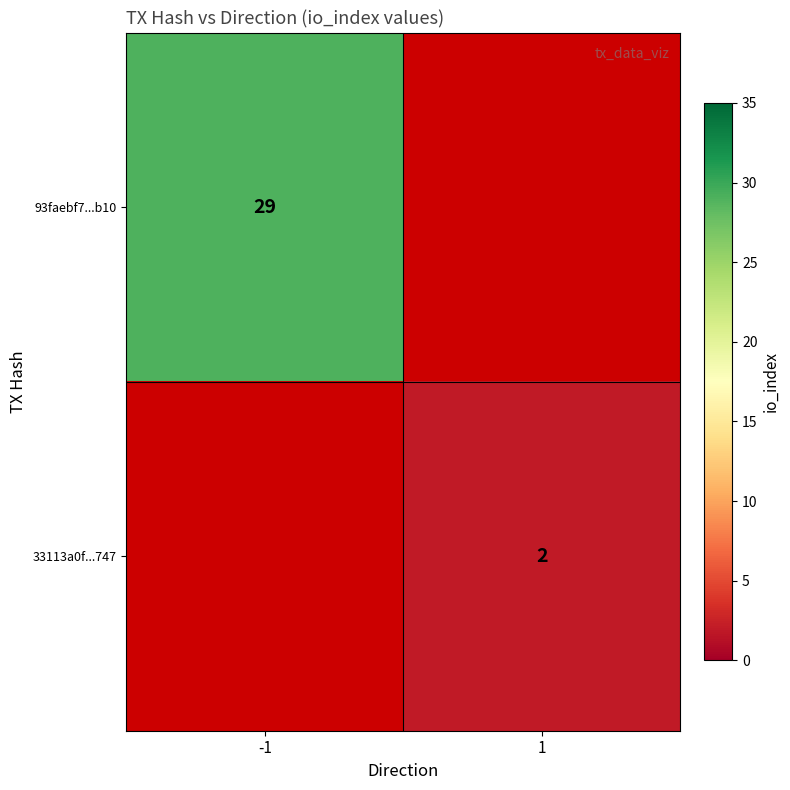

The value of 93faebf7...b10 at -1 is 7.9. True or false?

False